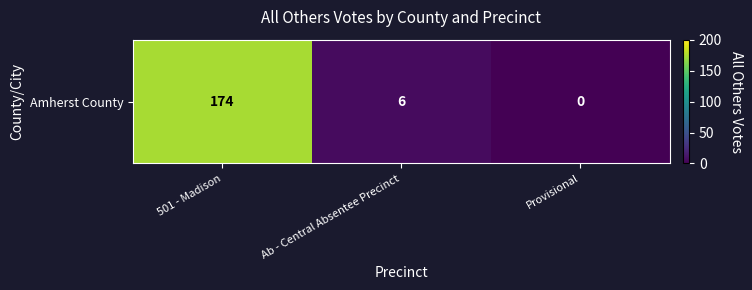

How many distinct data groups are displayed?

1